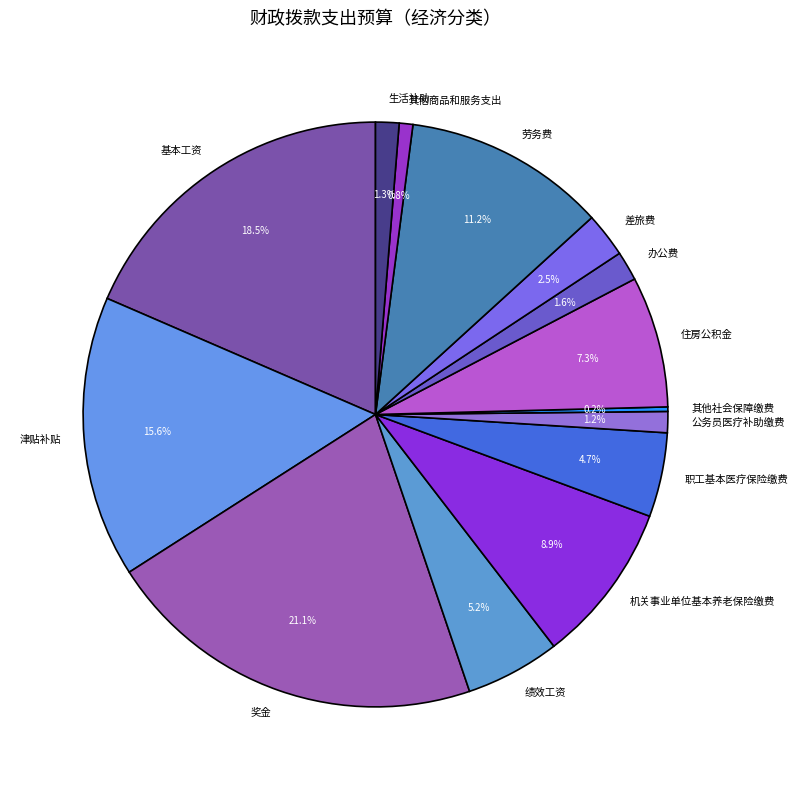

What is the ratio of the value at 津贴补贴 to the value at 生活补助?

12.0